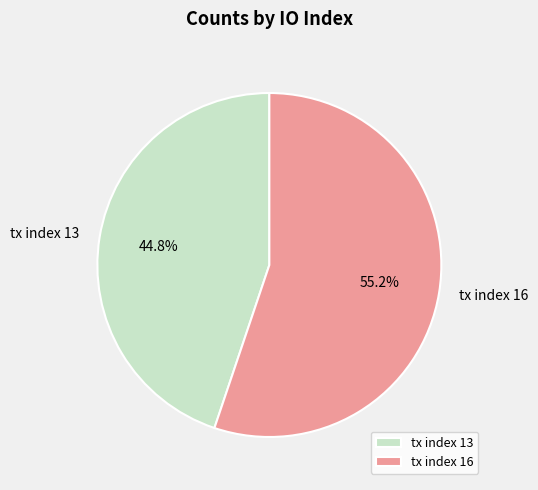

Which slice is the smallest?

tx index 13